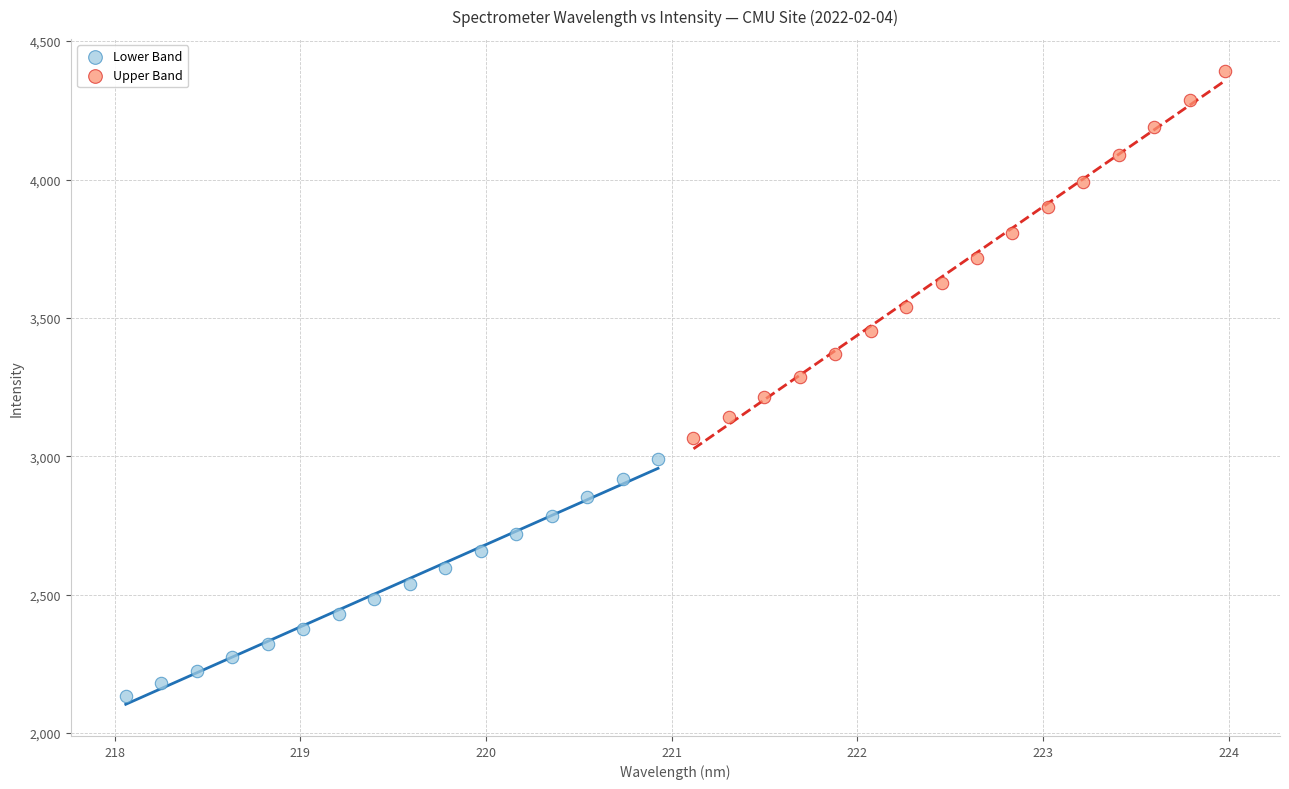

Which series reaches the minimum Y coordinate?

Lower Band